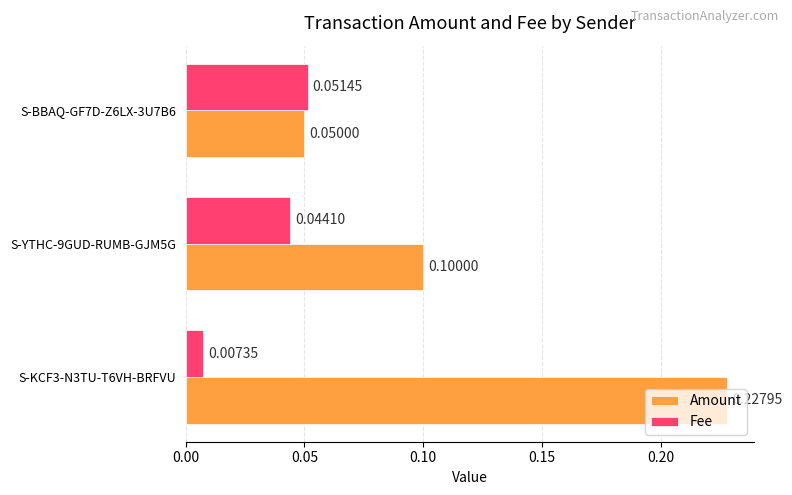

List the series in order of their peak value, lowest first.

Fee, Amount